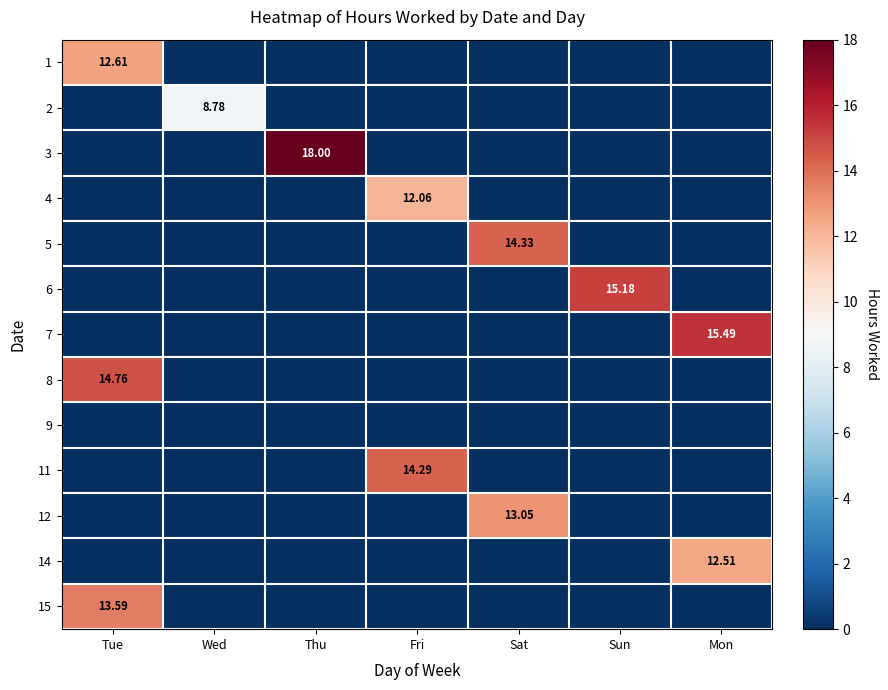

Which label corresponds to the smallest value in the chart?

Wed